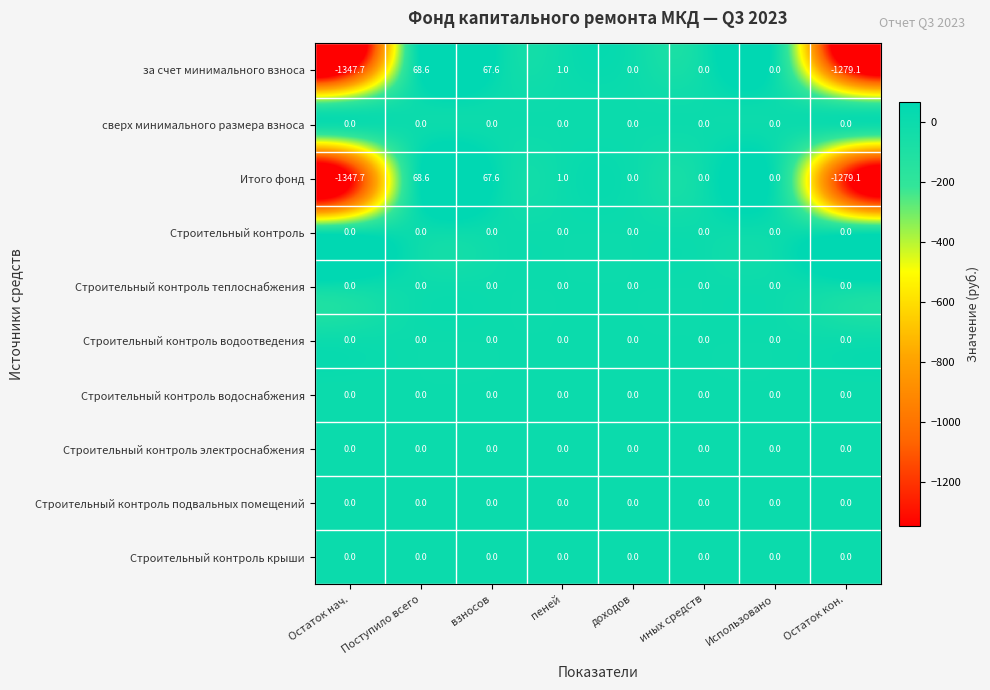

What is the difference between the maximum and minimum values in the Итого фонд series?

1416.3